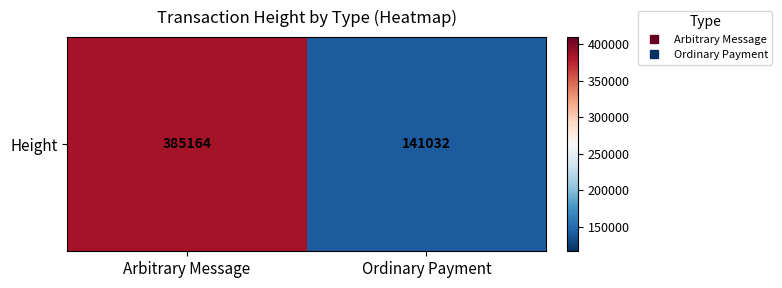

Between Ordinary Payment and Arbitrary Message, which is larger?

Arbitrary Message